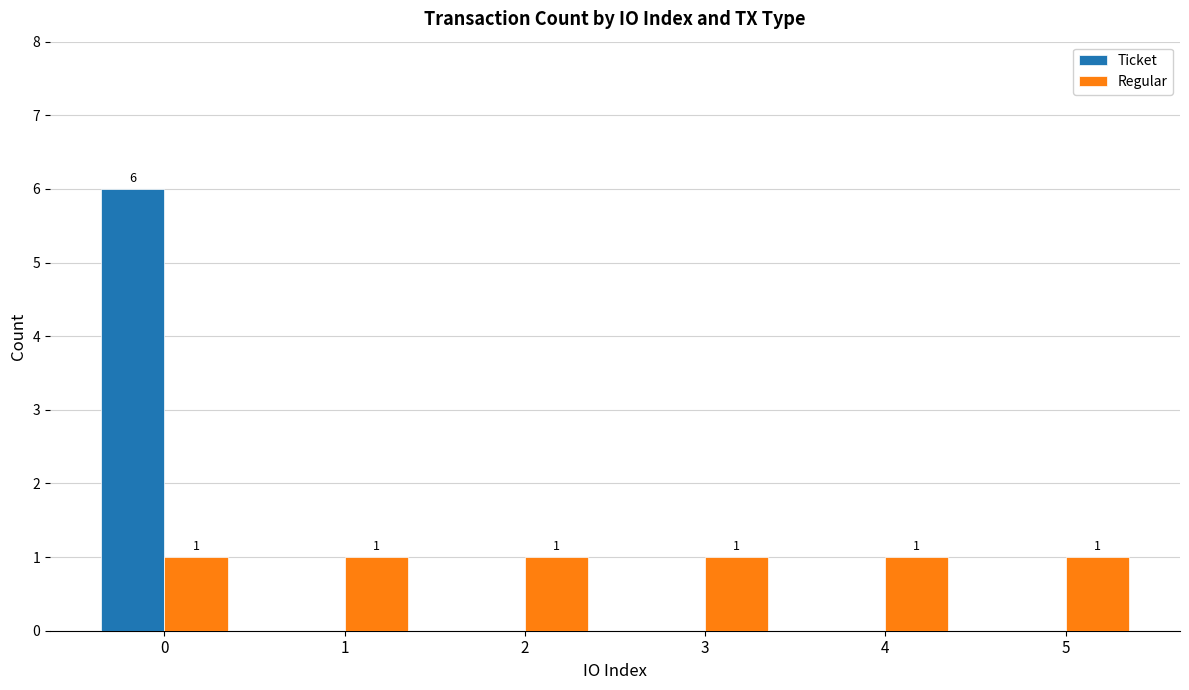

Are the bars grouped side by side (vs. stacked)?

Yes